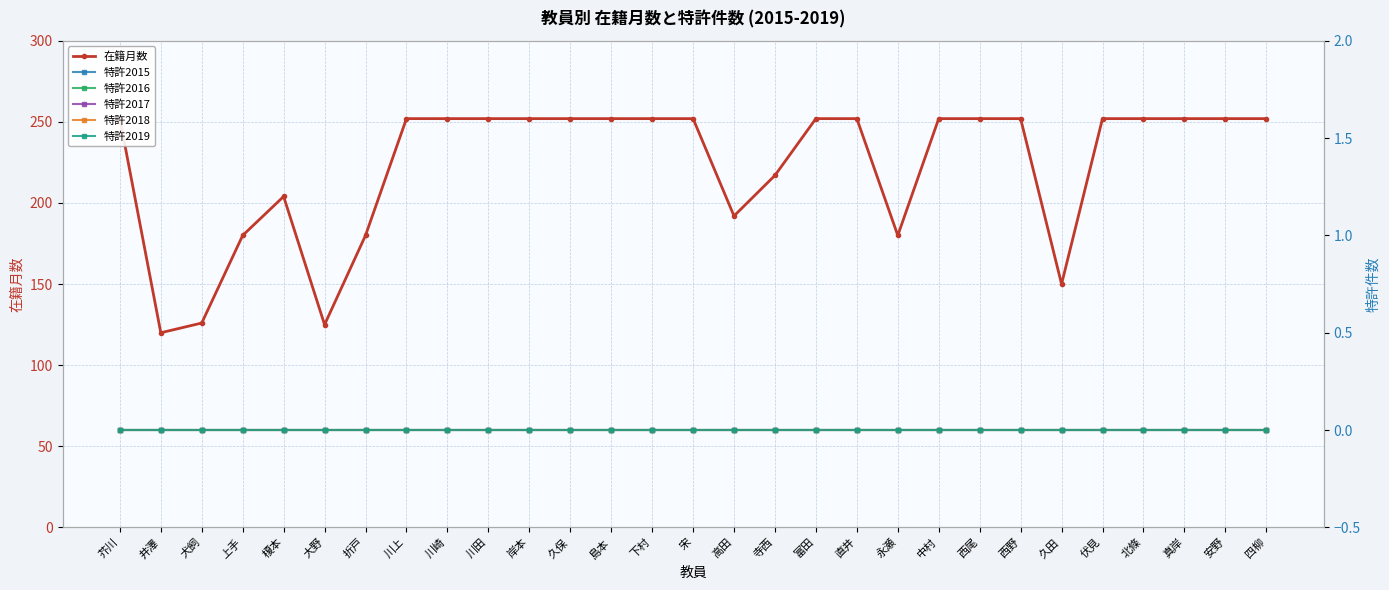

True or false: 特許2018 and 在籍月数 intersect in this chart.

False